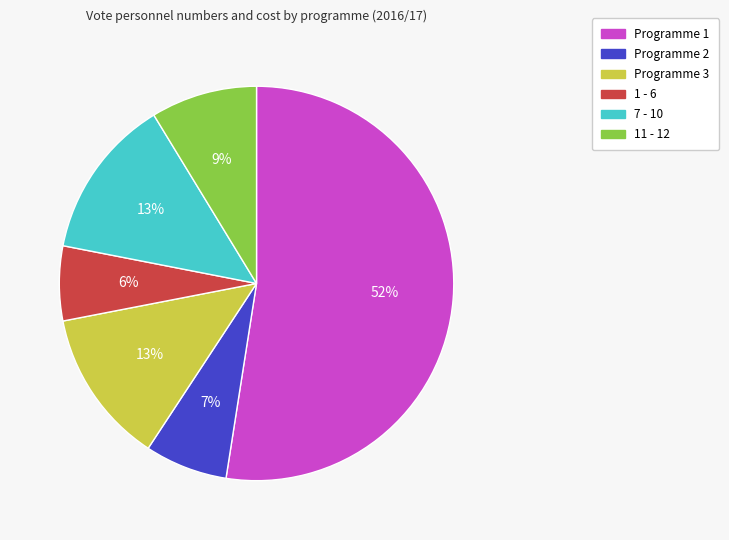

Do 7 - 10 and 11 - 12 together represent more than half of the pie?

No